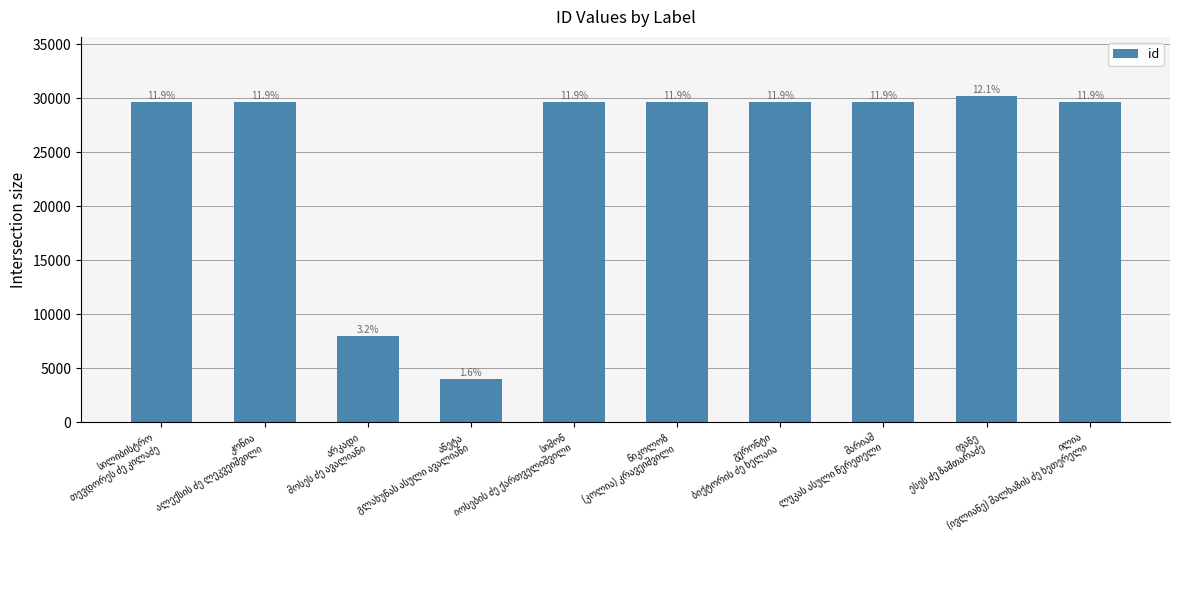

List the labels in order of value, largest first.

ივანე
ესეს ძე ზამთარაძე, სილიბისტრო
თევდორეს ძე კილაძე, კოწია
ალექსის ძე ლეკვეიშვილი, ილია
(ივლიანე) მალხაზის ძე ხეთერელი, სიმონ
იოსების ძე ქართველიშვილი, ნიკოლოზ
(კოლია) კრავეიშვილი, მარიამ
ლუკას ასული წერეთელი, გერონტი
ბიქტორის ძე ხელაია, არკადი
მოსეს ძე ავალიანი, ანეტა
გლახუნას ასული ავალიანი